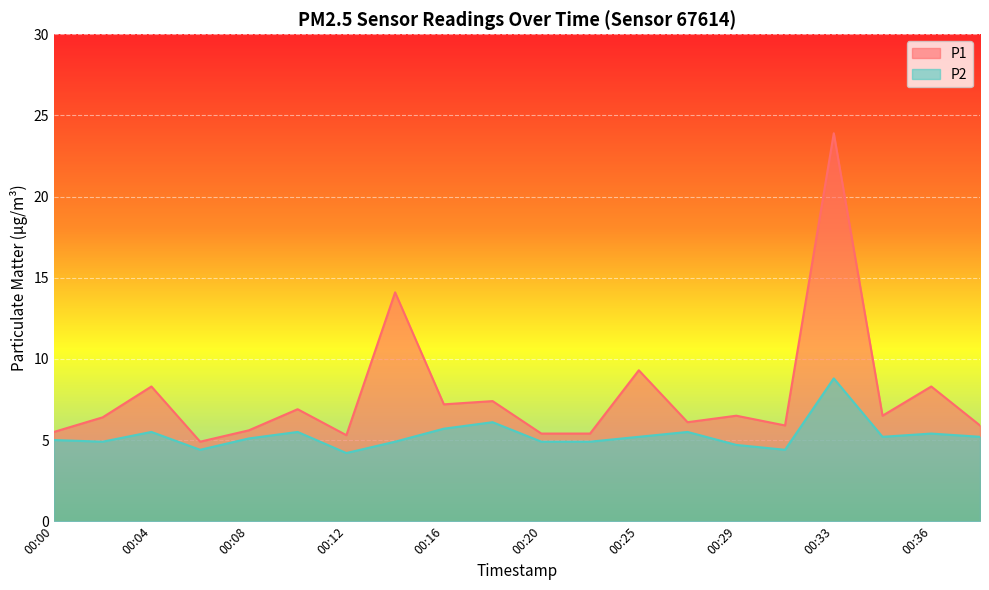

What is the value of the P2 point at the 17th from the left?

8.8